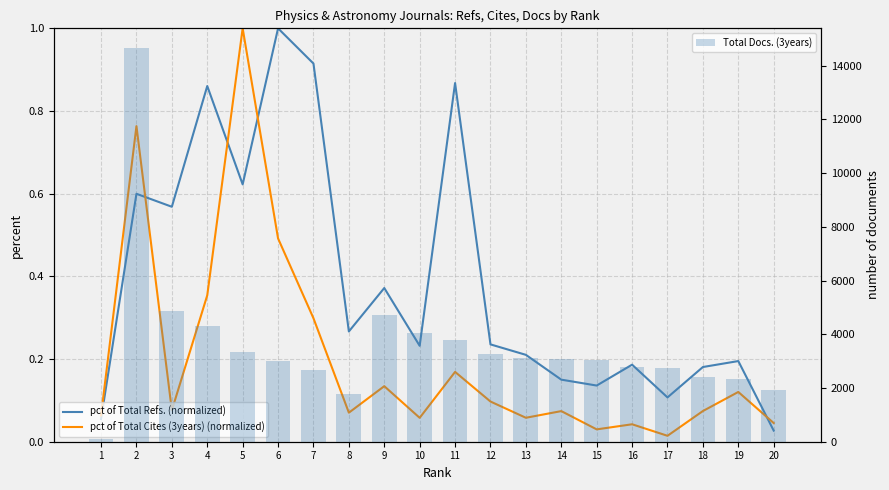

List the series in order of their peak value, lowest first.

pct of Total Refs. (normalized), pct of Total Cites (3years) (normalized), Total Docs. (3years)